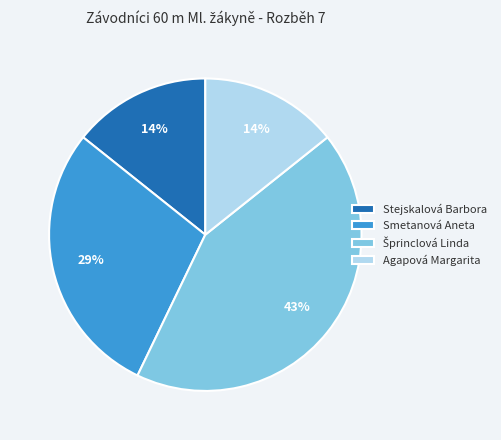

Does Smetanová Aneta account for over 50% of the chart?

No